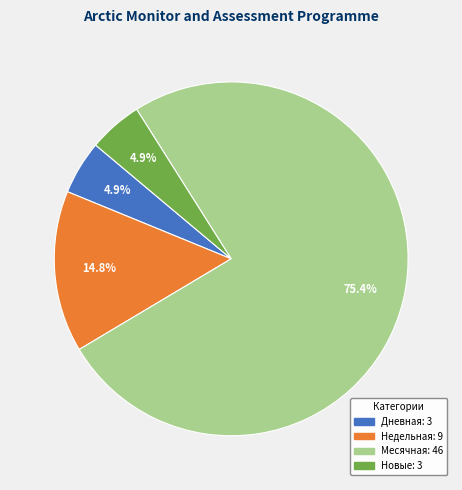

Is there a majority slice in this chart?

Yes